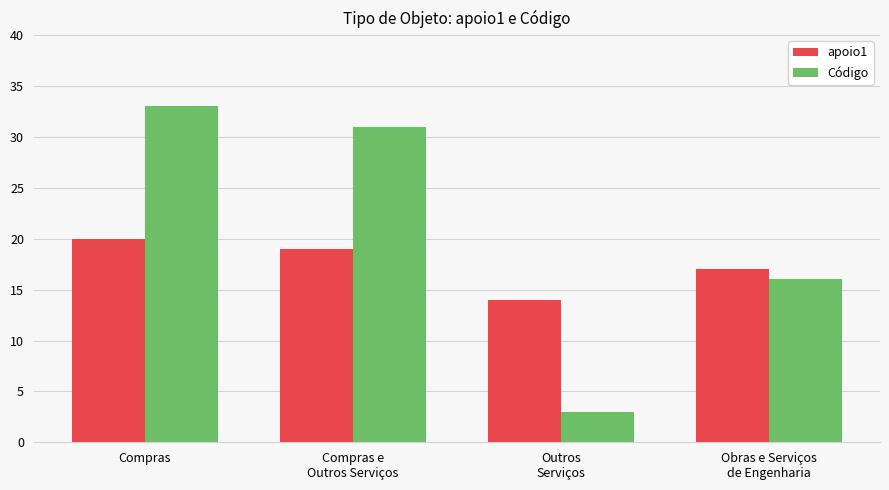

What value does the apoio1 series have at Compras e
Outros Serviços?

19